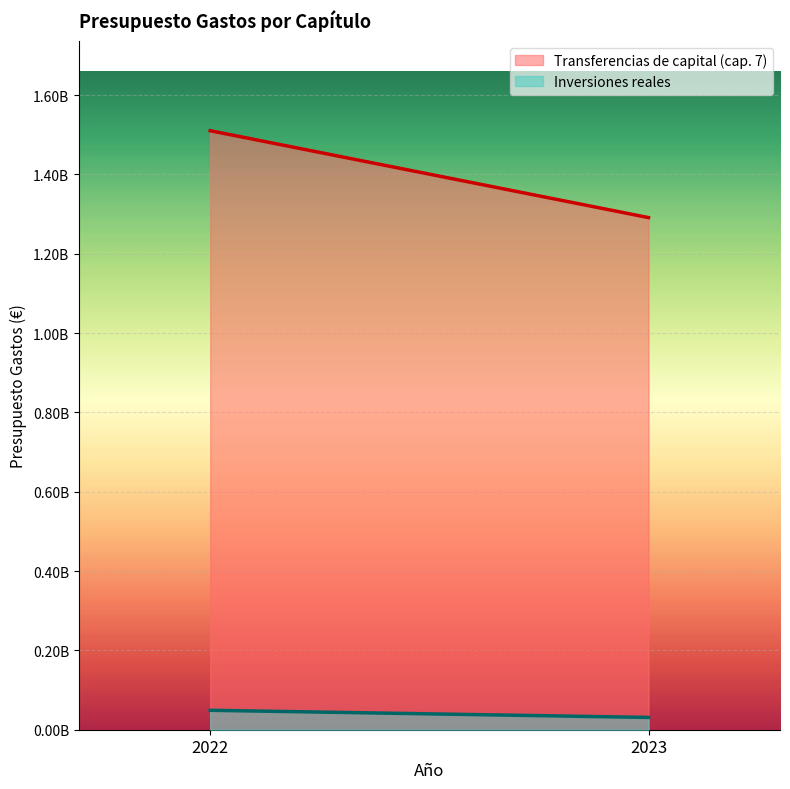

What is the lowest value of the Inversiones reales series?

31000000